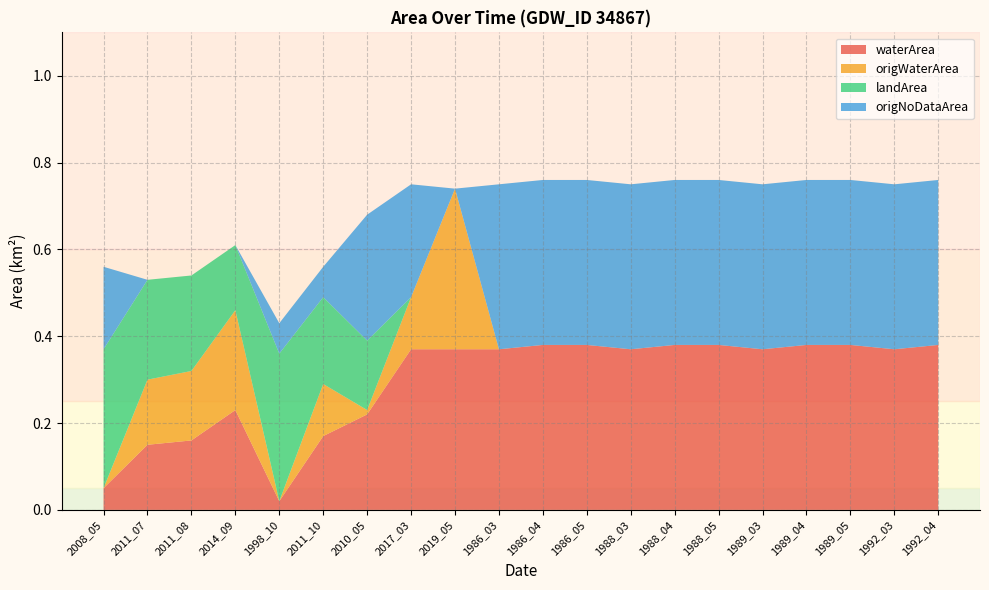

Reading left to right, extract all data points from this chart.

waterArea: 0.1	0.1	0.2	0.2	0.0	0.2	0.2	0.4	0.4	0.4	0.4	0.4	0.4	0.4	0.4	0.4	0.4	0.4	0.4	0.4
origWaterArea: 0.0	0.1	0.2	0.2	0.0	0.1	0.0	0.1	0.4	0.0	0.0	0.0	0.0	0.0	0.0	0.0	0.0	0.0	0.0	0.0
landArea: 0.3	0.2	0.2	0.1	0.3	0.2	0.2	0.0	0.0	0.0	0.0	0.0	0.0	0.0	0.0	0.0	0.0	0.0	0.0	0.0
origNoDataArea: 0.2	0.0	0.0	0.0	0.1	0.1	0.3	0.3	0.0	0.4	0.4	0.4	0.4	0.4	0.4	0.4	0.4	0.4	0.4	0.4